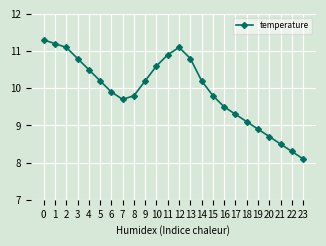

How many data points are less than 10?

12